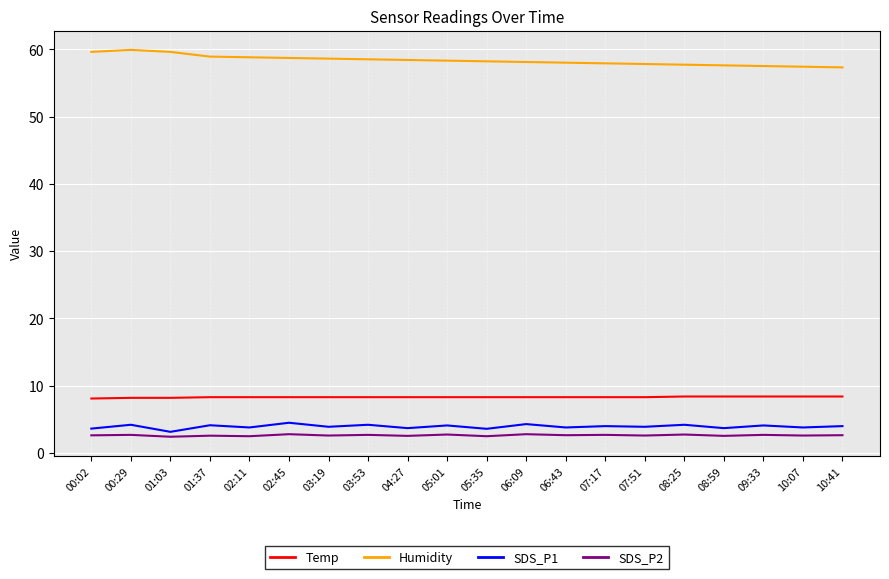

What is the sum of all SDS_P2 values?

52.7